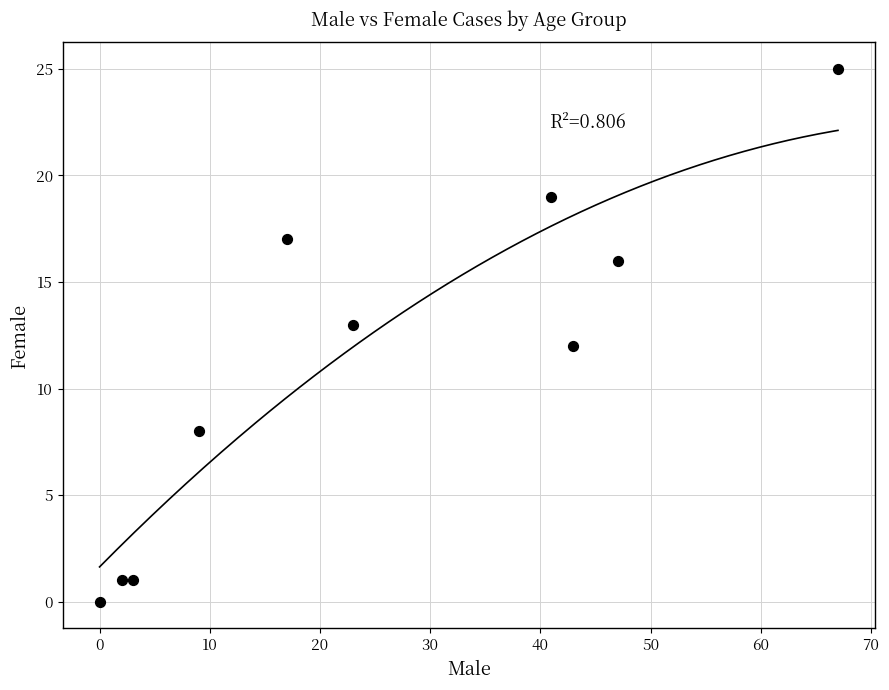

What is the range of X values (max minus min)?

67